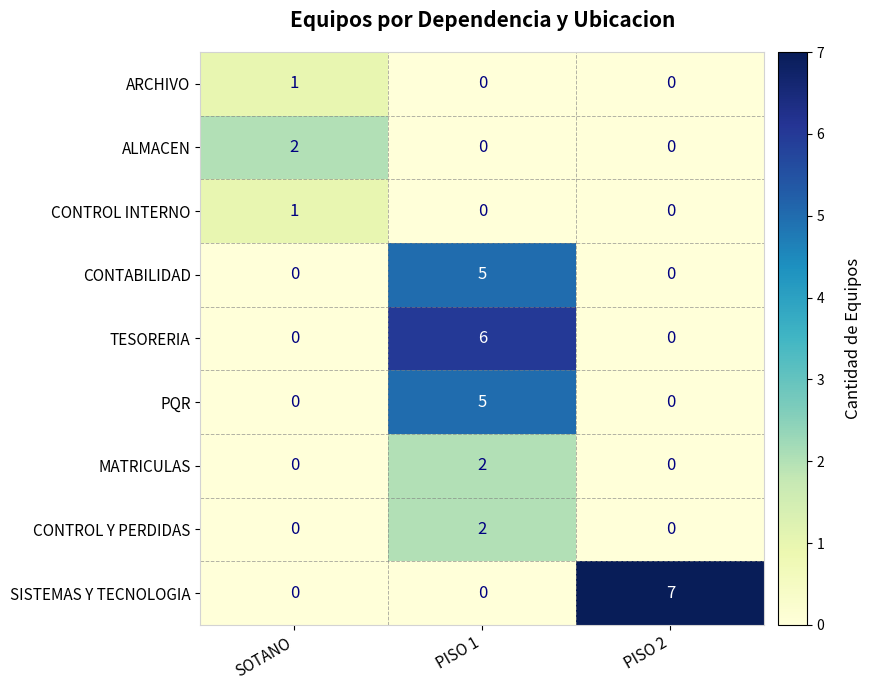

How many data points does each series have?

3